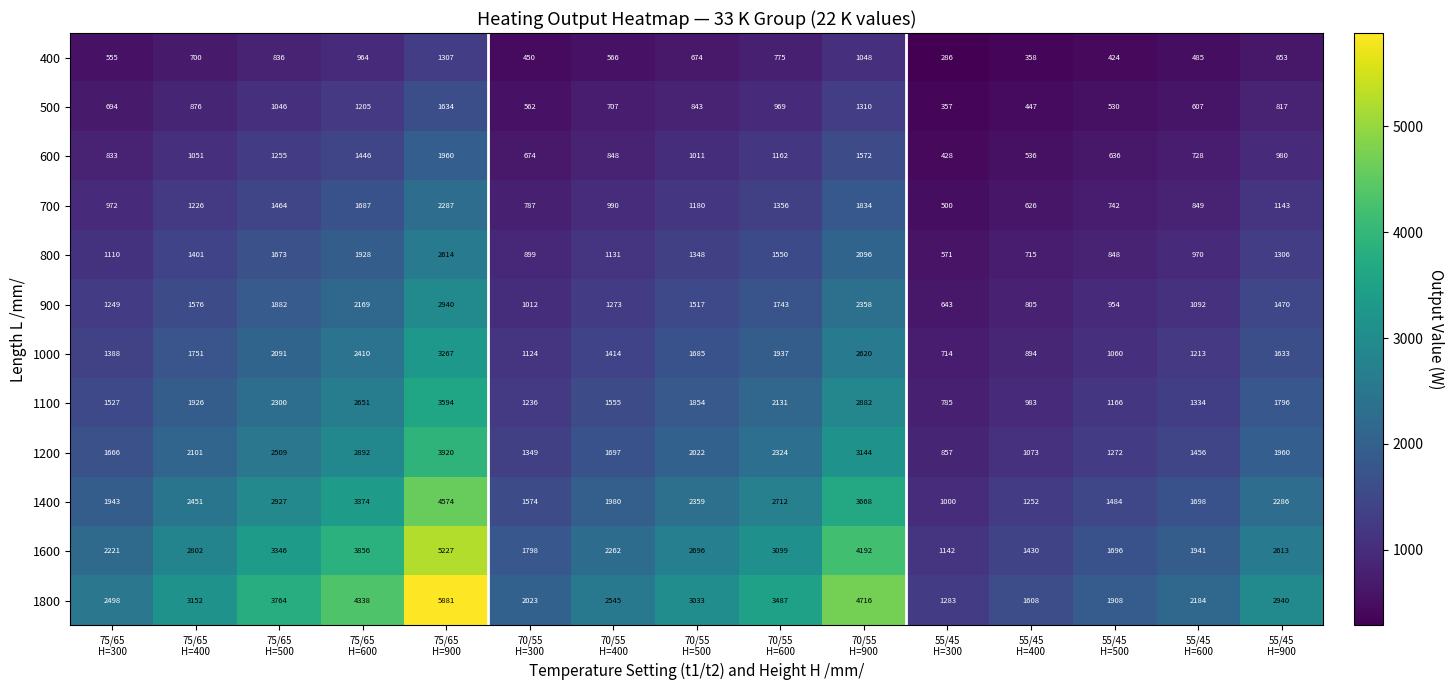

At 55/45
H=300, list the series in order from smallest to largest.

400, 500, 600, 700, 800, 900, 1000, 1100, 1200, 1400, 1600, 1800